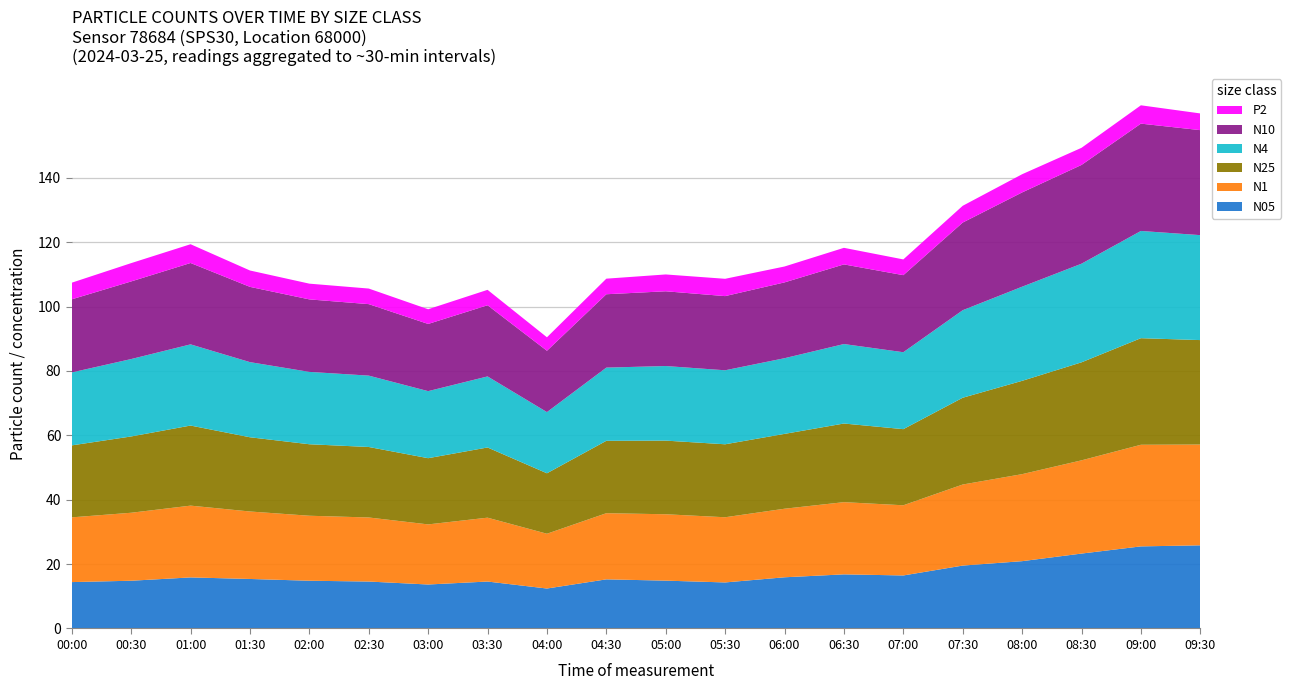

Reading left to right, transcribe all the data shown in this chart.

N05: 14.4	14.8	15.9	15.4	14.8	14.6	13.7	14.6	12.4	15.3	14.9	14.3	15.9	16.8	16.5	19.5	20.9	23.3	25.5	25.8
N1: 20.1	21.1	22.3	21.0	20.2	19.9	18.7	19.8	17.0	20.6	20.6	20.2	21.3	22.4	21.8	25.2	27.0	29.0	31.6	31.3
N25: 22.4	23.7	24.9	23.1	22.2	21.9	20.6	21.8	18.8	22.5	22.9	22.7	23.2	24.4	23.6	27.0	29.0	30.4	33.1	32.5
N4: 22.7	24.1	25.2	23.3	22.5	22.2	20.8	22.1	19.0	22.7	23.2	23.0	23.5	24.7	23.9	27.2	29.2	30.6	33.3	32.6
N10: 22.7	24.1	25.3	23.4	22.5	22.2	20.9	22.1	19.1	22.8	23.2	23.0	23.6	24.7	23.9	27.2	29.3	30.7	33.3	32.6
P2: 5.2	5.7	5.8	5.1	4.9	4.8	4.6	4.8	4.2	4.8	5.2	5.4	4.9	5.2	4.9	5.2	5.7	5.3	5.7	5.2